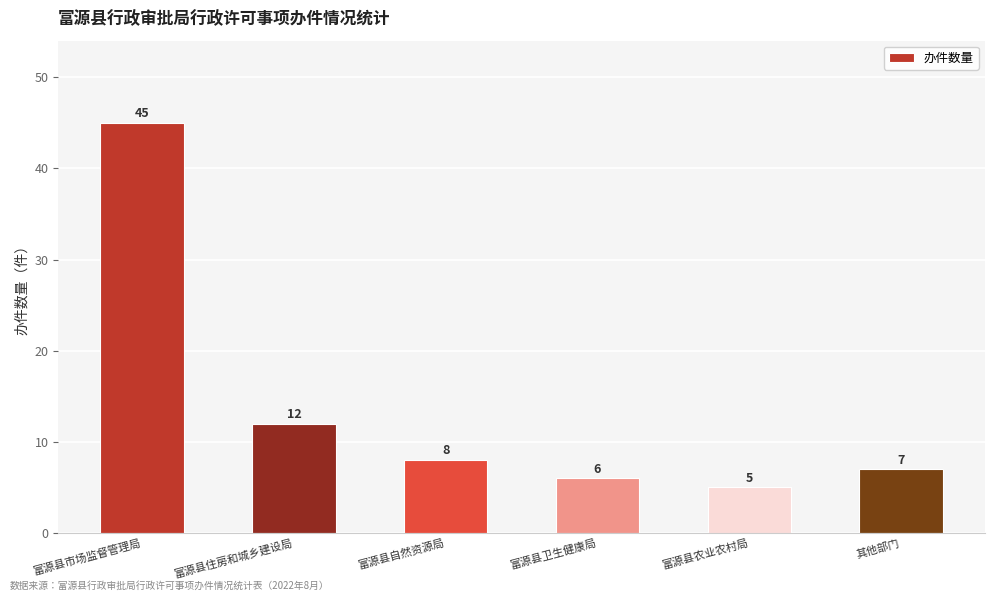

What position from the right is 富源县卫生健康局?

3